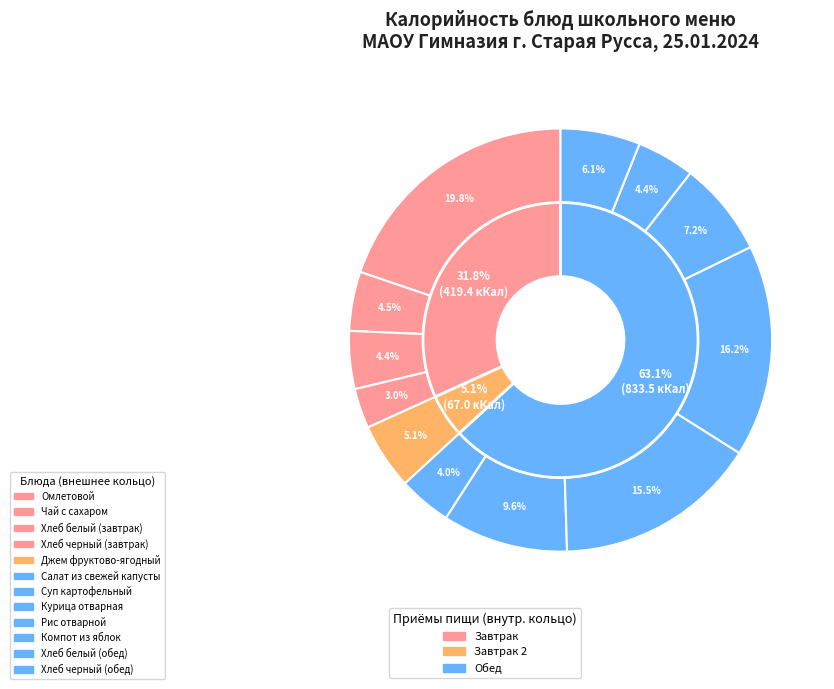

Count the number of slices in the pie.

12